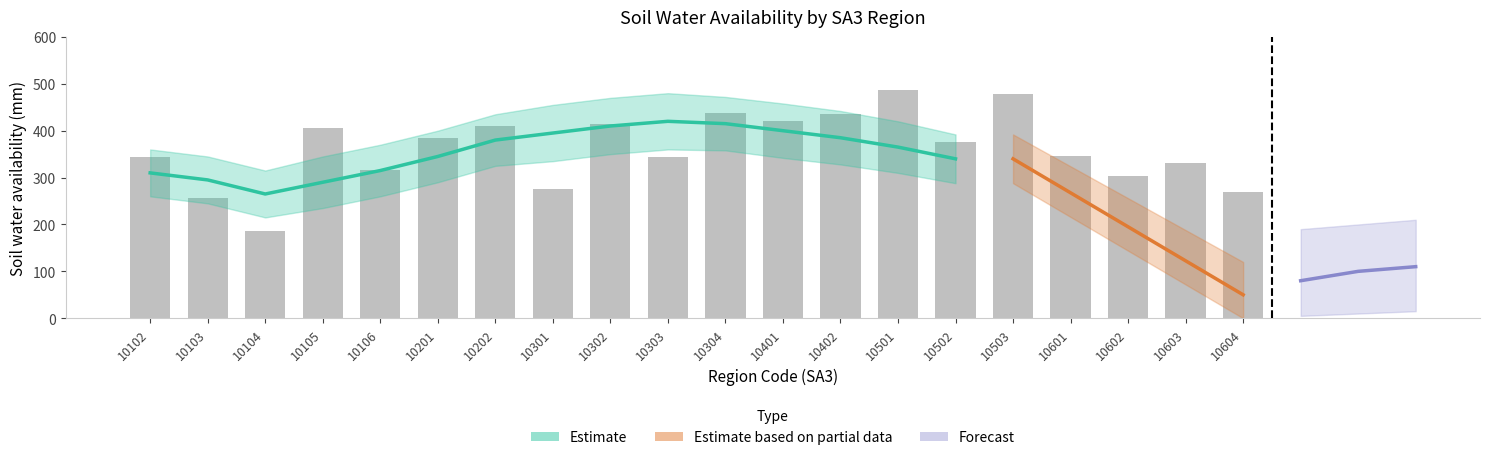

Reading left to right, list all the values displayed in this chart.

10102=343.1	10103=257.2	10104=187.1	10105=405.0	10106=316.7	10201=384.8	10202=411.0	10301=276.0	10302=414.4	10303=343.2	10304=437.0	10401=420.0	10402=435.1	10501=486.5	10502=376.3	10503=477.3	10601=346.5	10602=302.9	10603=331.9	10604=268.7